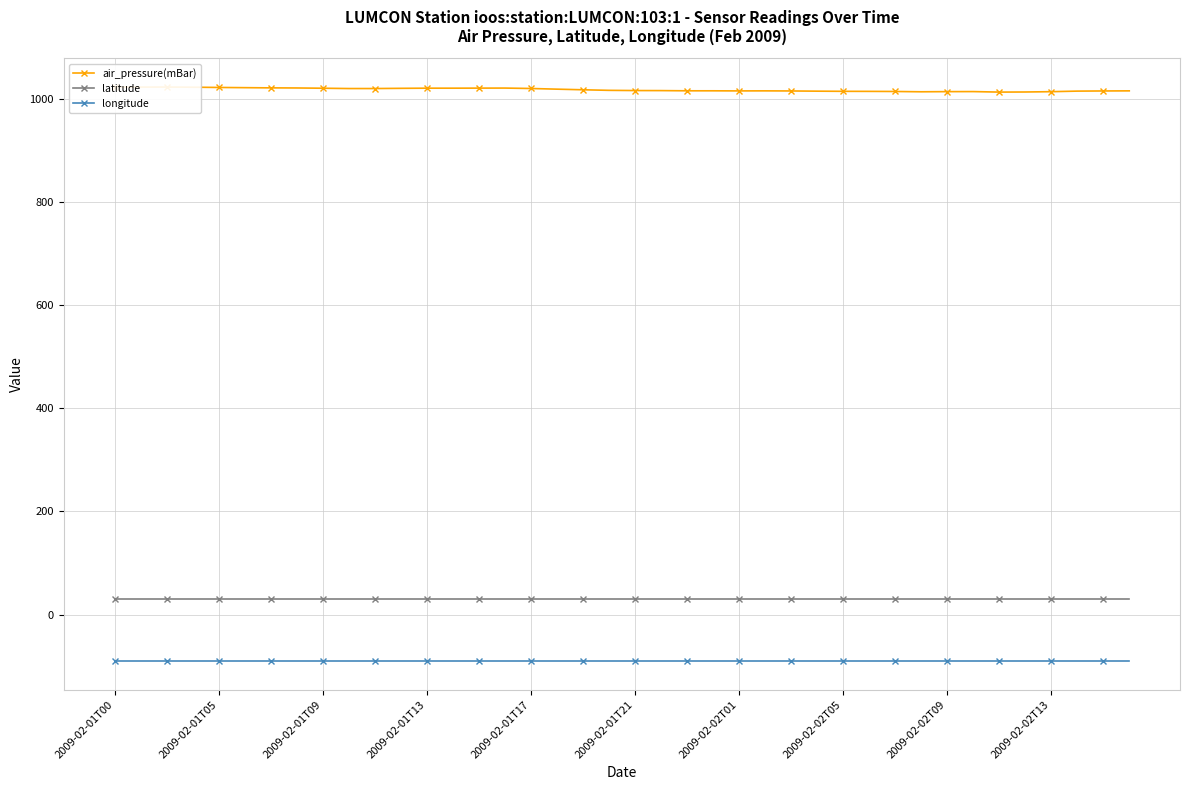

True or false: air_pressure(mBar) and longitude intersect in this chart.

False